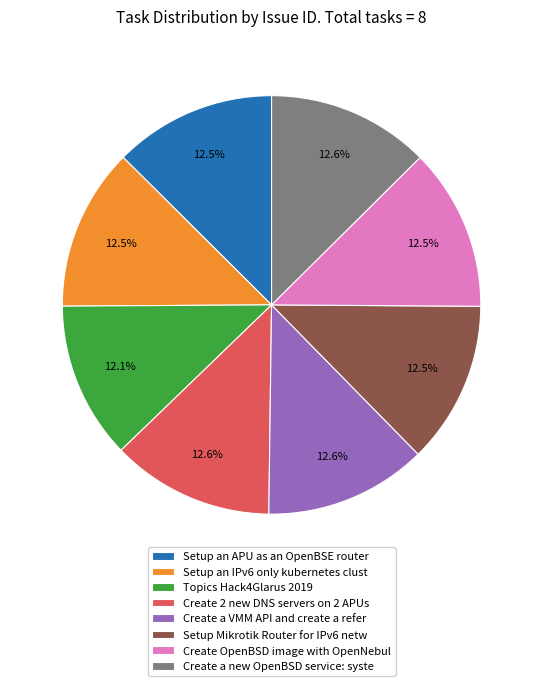

Is Create a VMM API and create a refer the majority of the pie?

No